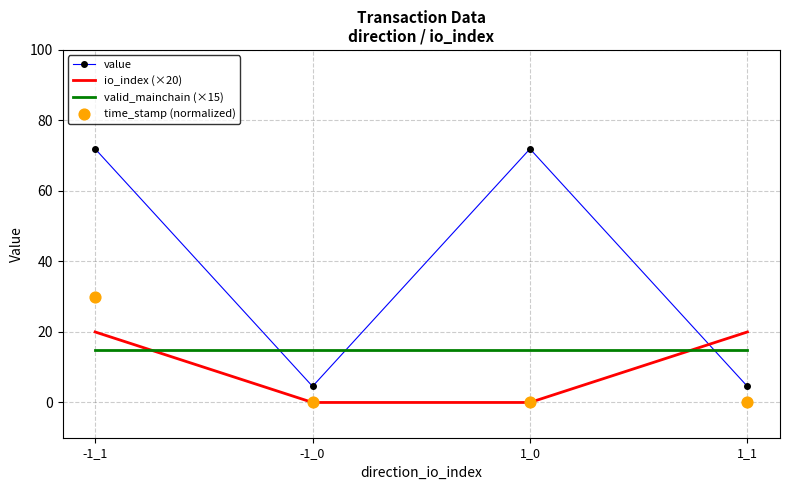

Which series reaches the minimum Y coordinate?

io_index (×20)